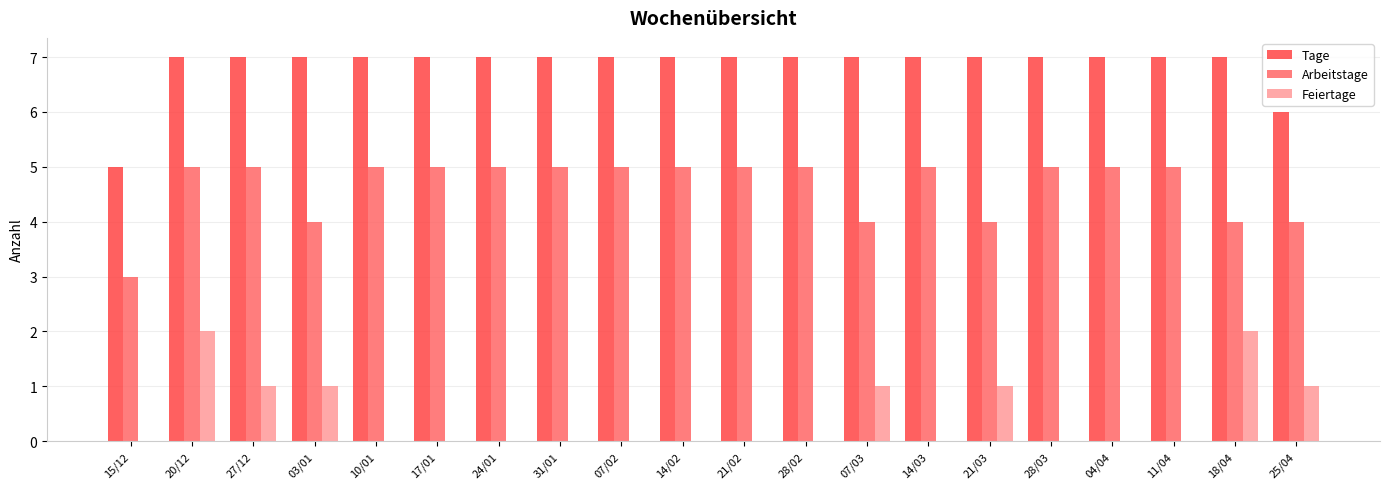

What is the total value across all series at 18/04?

13